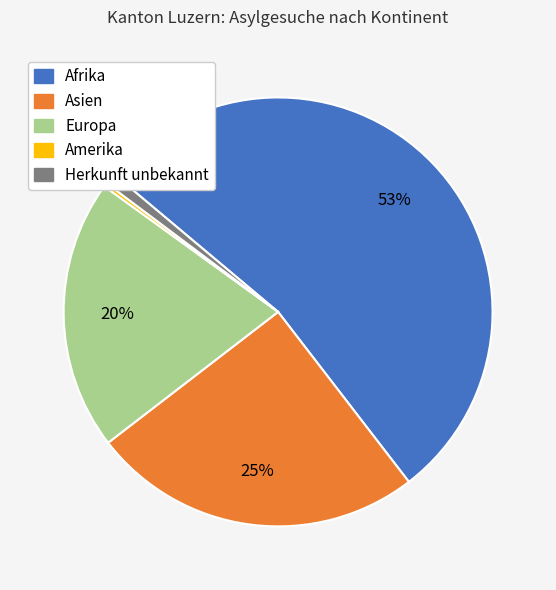

Which slice is the smallest?

Amerika